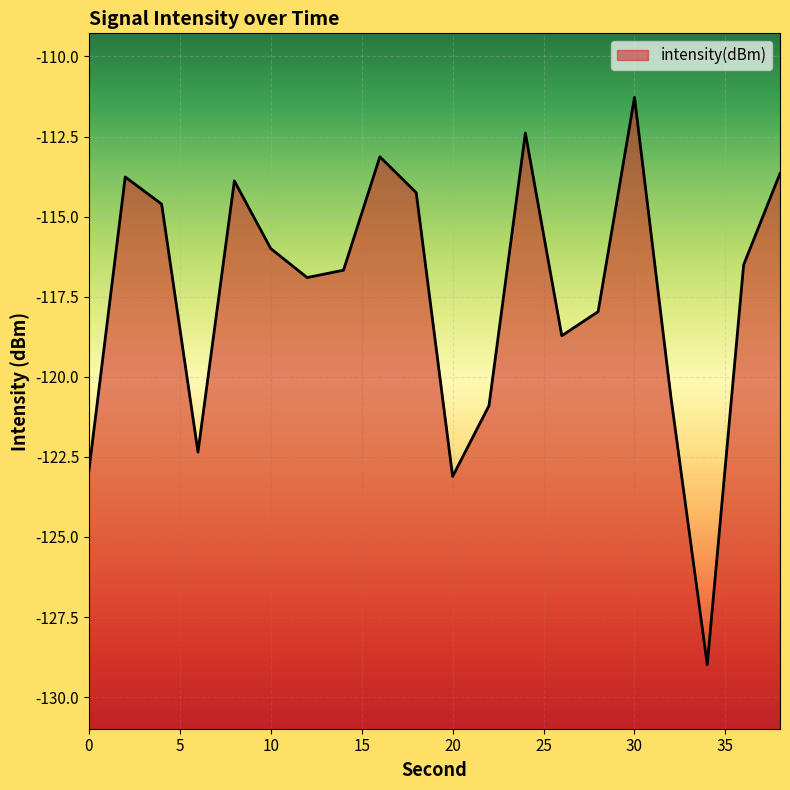

How many lines are shown in the chart?

1